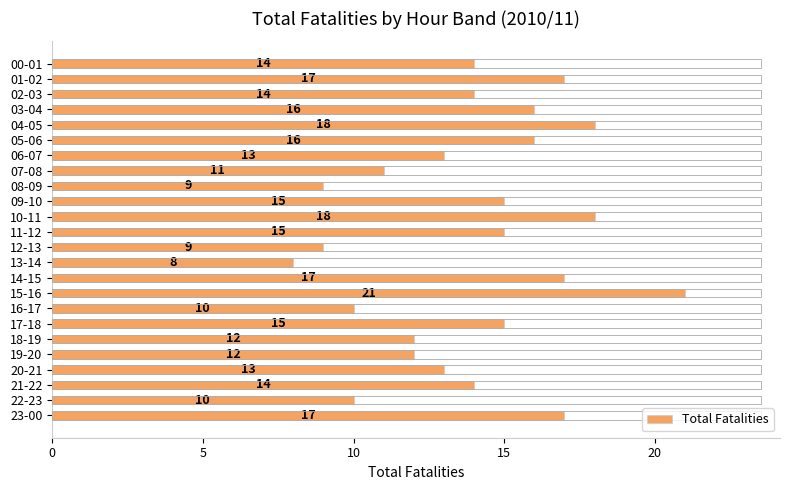

The value at 04-05 is 11. True or false?

False